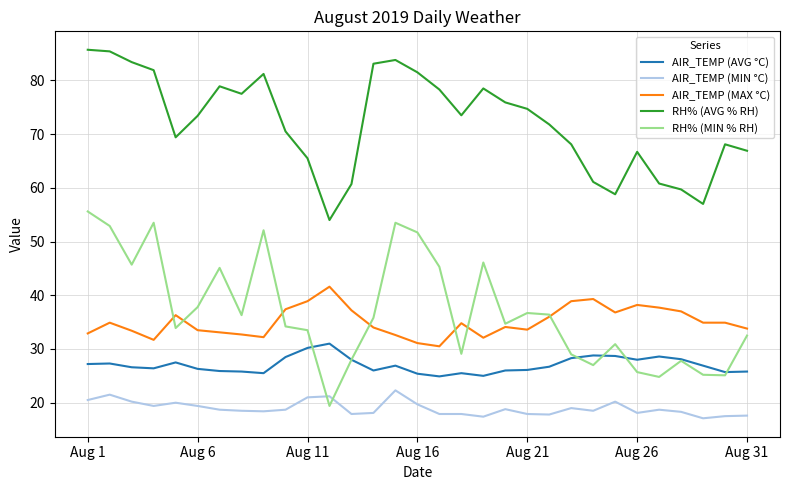

Which series has the widest spread of values?

RH% (MIN % RH)